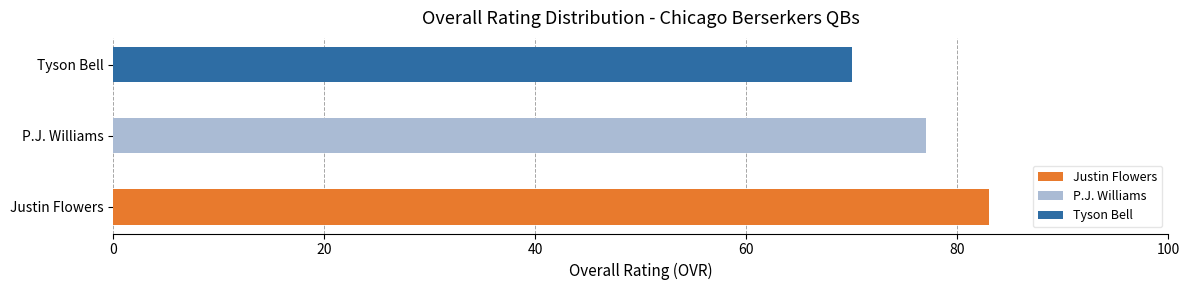

Read the value at Tyson Bell, to the nearest 5.

70